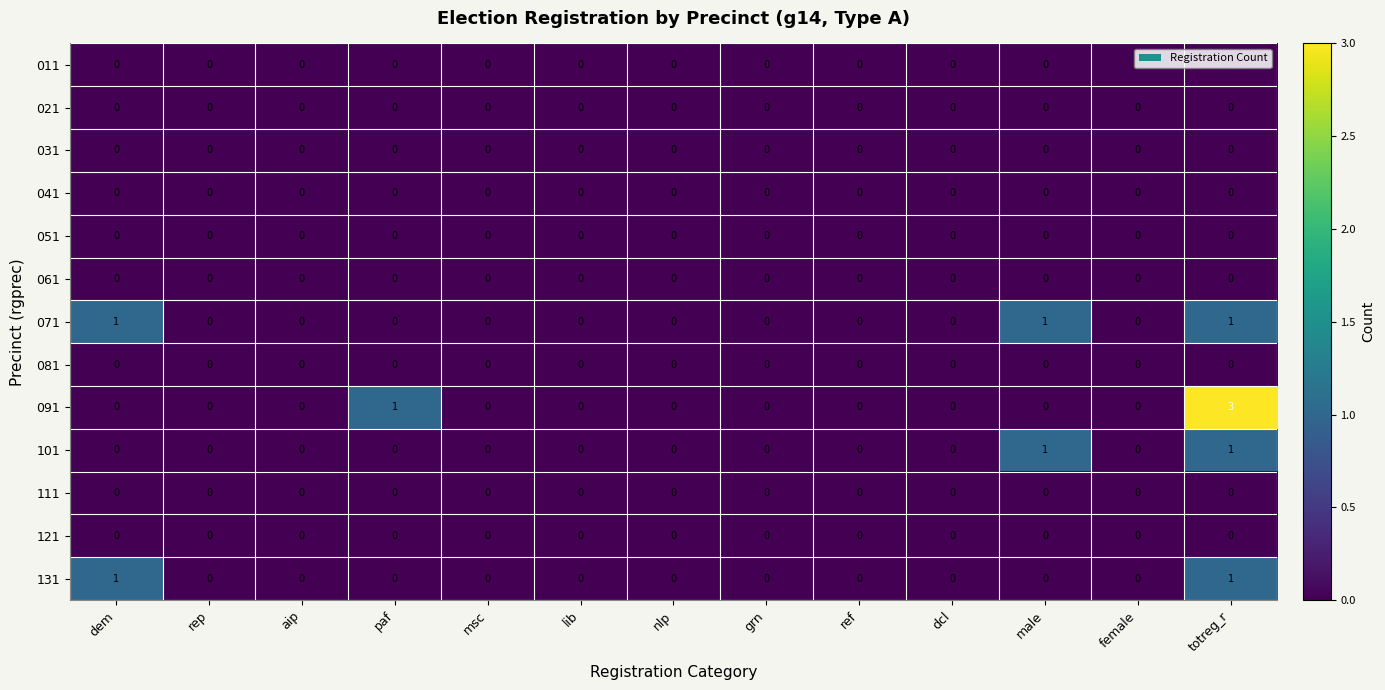

The value of 101 at totreg_r is 1. True or false?

True